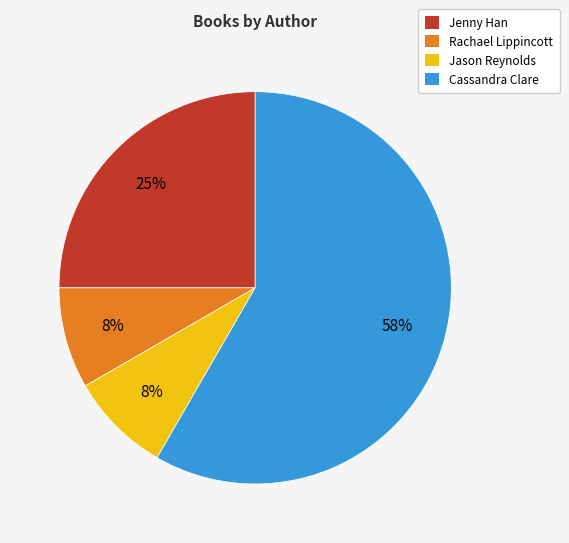

True or false: Jenny Han accounts for 16% of the total.

False